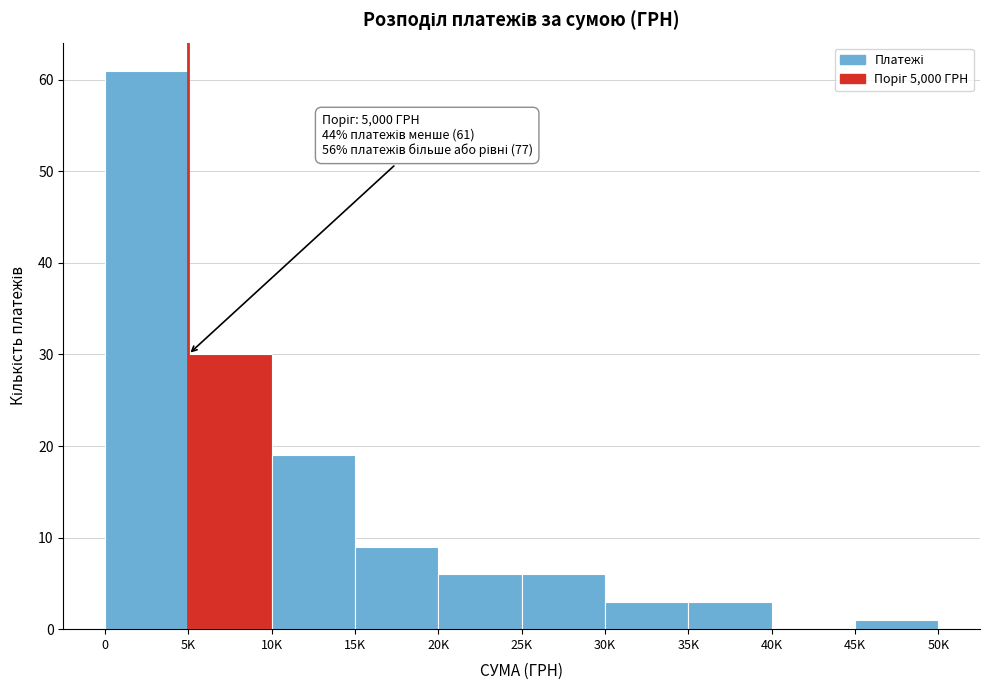

Reading right to left, what are all the values shown in this chart?

45K=1	40K=0	35K=3	30K=3	25K=6	20K=6	15K=9	10K=19	5K=30	0=61